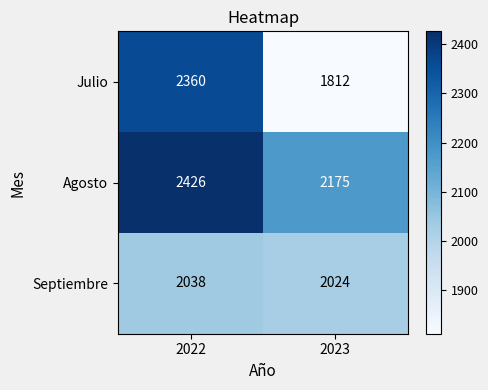

At which category is the sum across all series the highest?

2022